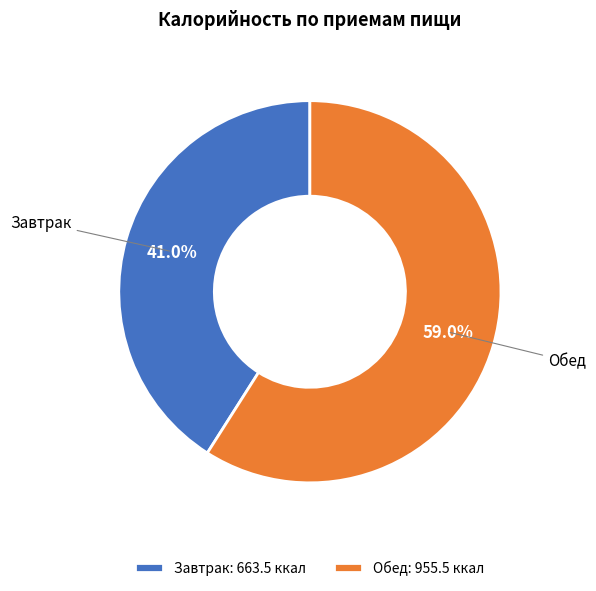

Approximately how many times larger is the value at Обед compared to Завтрак?

1.4